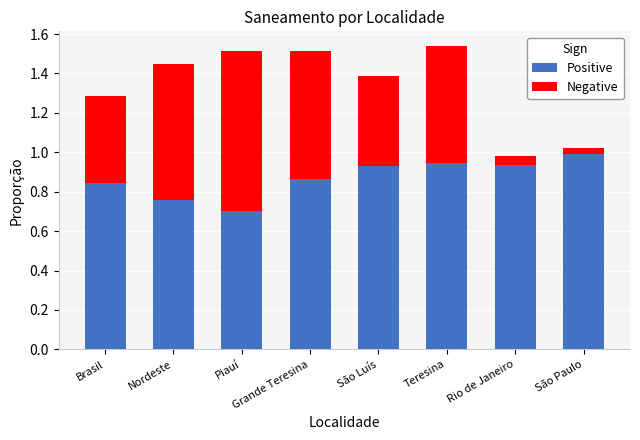

True or false: Positive has a value of 0.2 at Piauí.

False